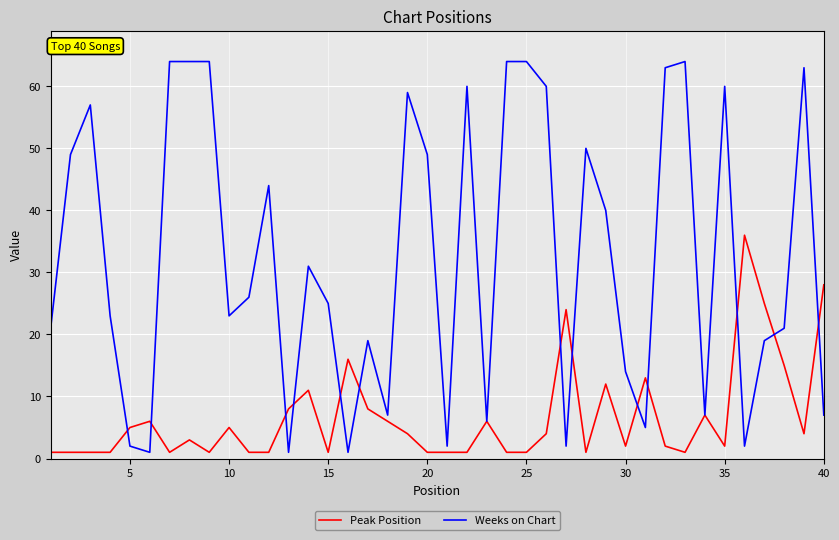

After their last crossing, which series has the higher values: Weeks on Chart or Peak Position?

Peak Position